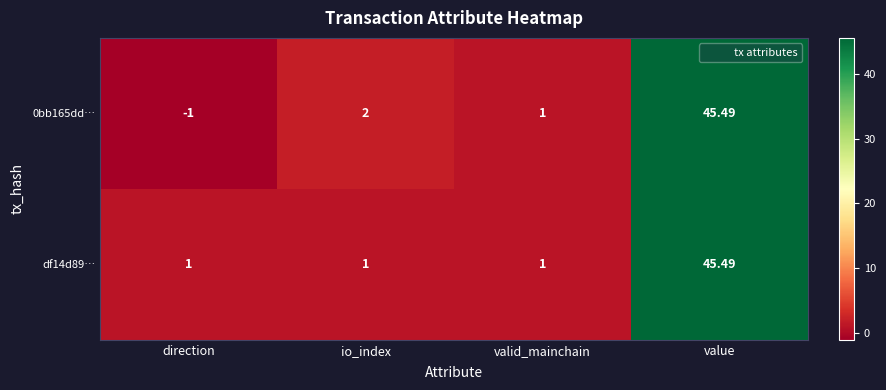

How many distinct data groups are displayed?

2